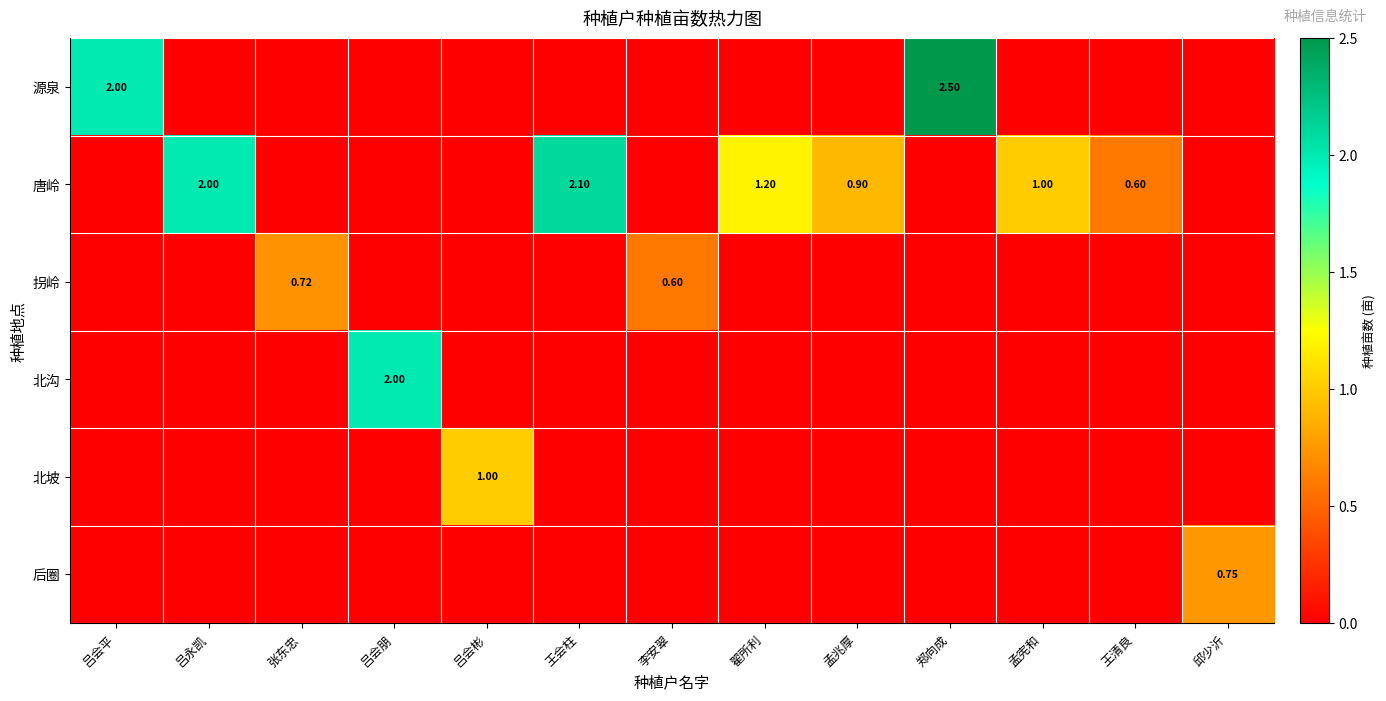

What is the highest value of the 源泉 series?

2.5